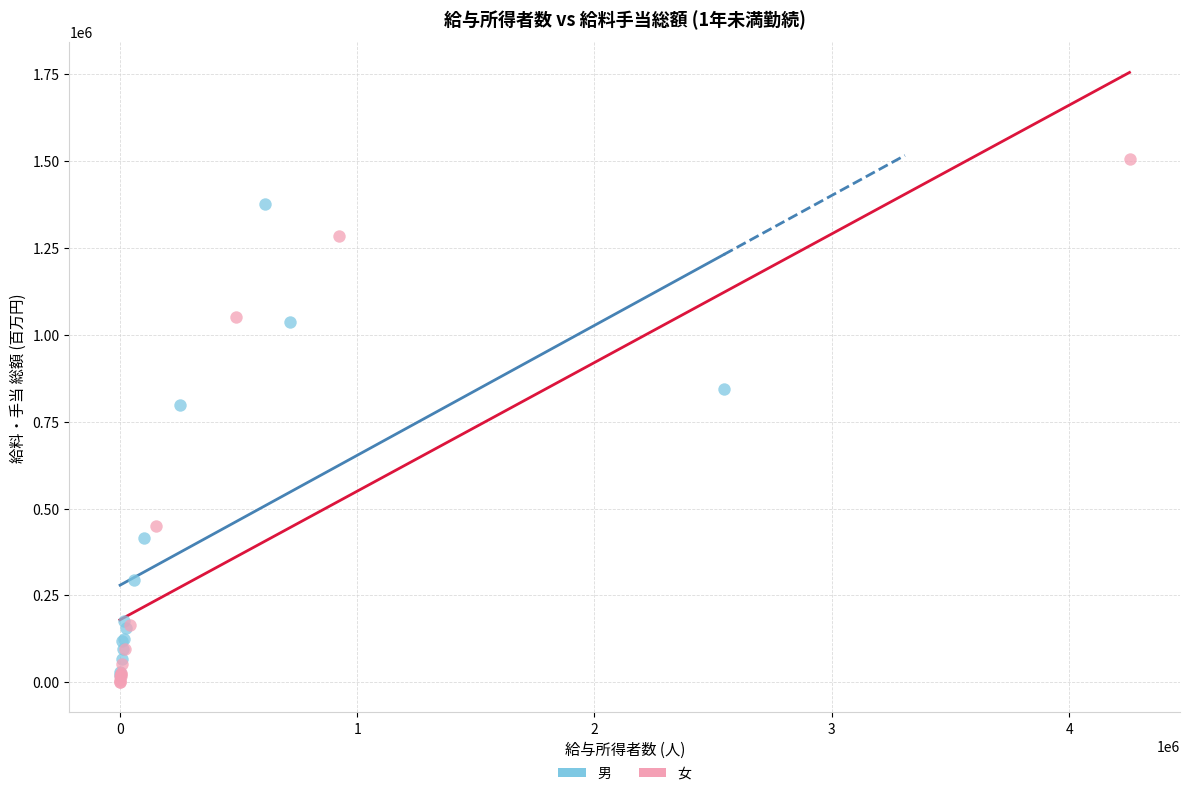

Which series contains the highest Y value?

女